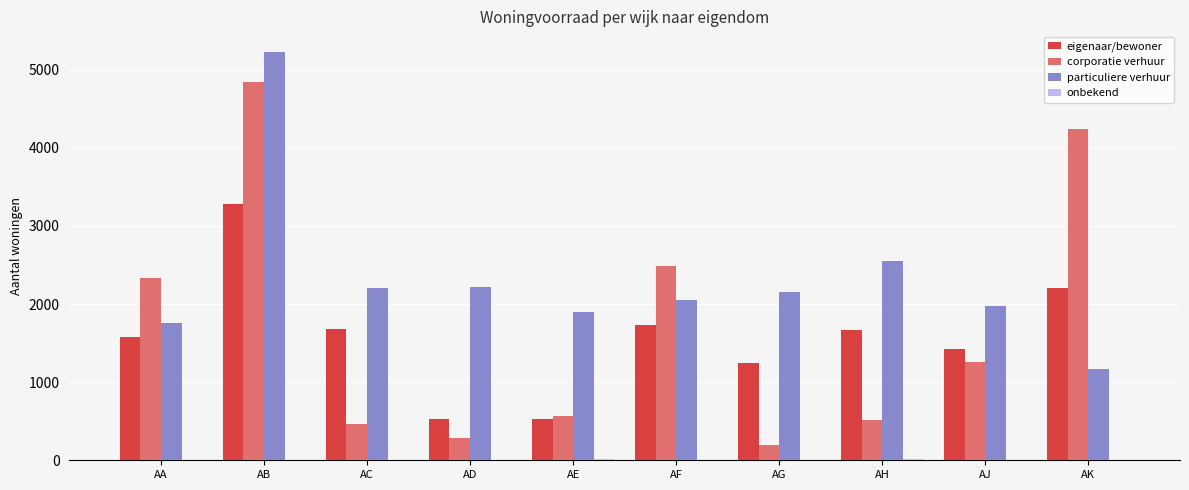

How many distinct data groups are displayed?

4